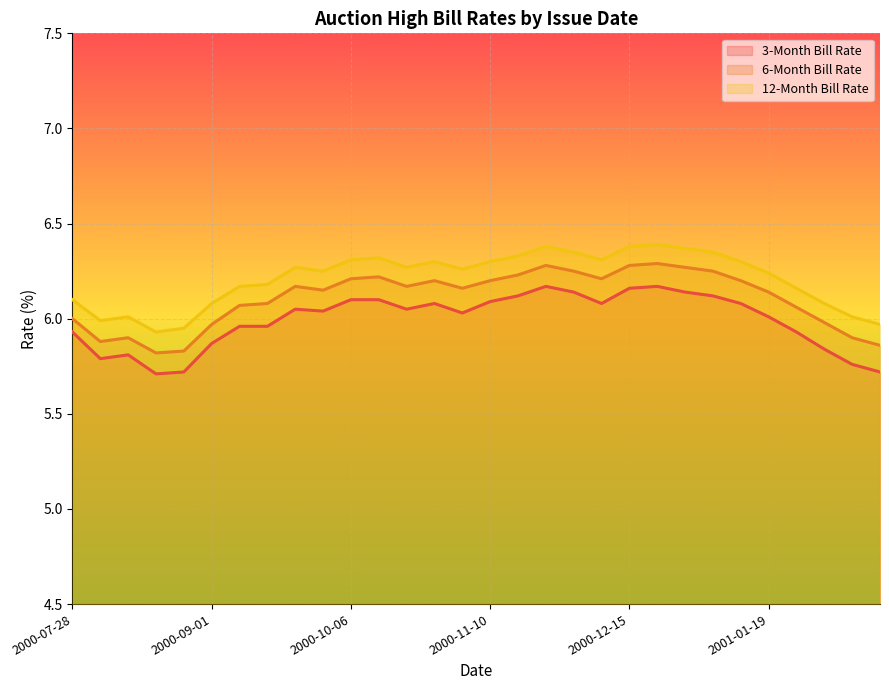

Reading left to right, extract all data points from this chart.

3-Month Bill Rate: 5.9	5.8	5.8	5.7	5.7	5.9	6.0	6.0	6.0	6.0	6.1	6.1	6.0	6.1	6.0	6.1	6.1	6.2	6.1	6.1	6.2	6.2	6.1	6.1	6.1	6.0	5.9	5.8	5.8	5.7
6-Month Bill Rate: 6.0	5.9	5.9	5.8	5.8	6.0	6.1	6.1	6.2	6.2	6.2	6.2	6.2	6.2	6.2	6.2	6.2	6.3	6.2	6.2	6.3	6.3	6.3	6.2	6.2	6.1	6.1	6.0	5.9	5.9
12-Month Bill Rate: 6.1	6.0	6.0	5.9	6.0	6.1	6.2	6.2	6.3	6.2	6.3	6.3	6.3	6.3	6.3	6.3	6.3	6.4	6.3	6.3	6.4	6.4	6.4	6.3	6.3	6.2	6.2	6.1	6.0	6.0